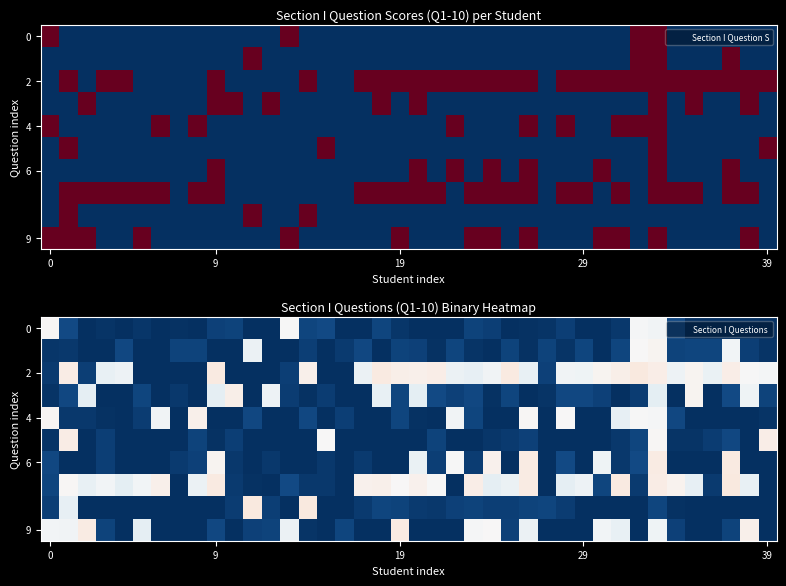

What is the total value across all series at 39?

0.8